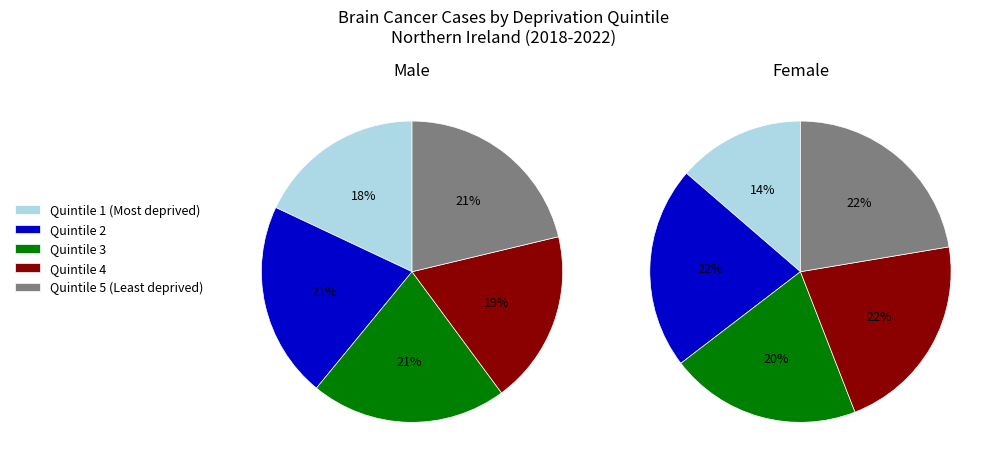

To the nearest percent, what is the difference between the Quintile 4 and Quintile 2 slice percentages?

1%